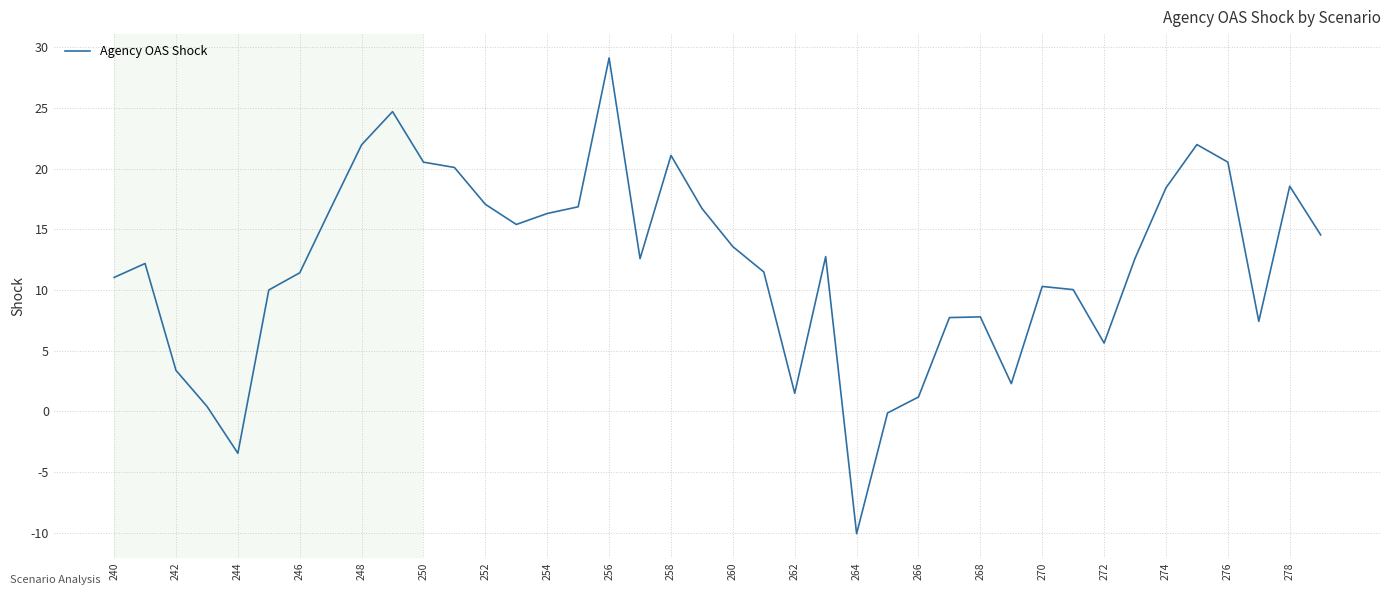

What is the maximum value shown in the chart?

29.1